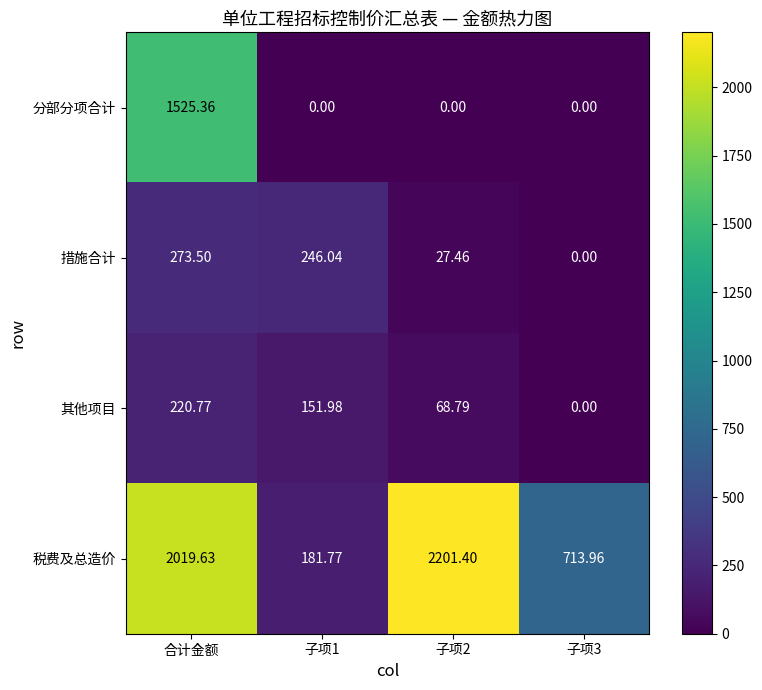

What is the greatest value displayed?

2201.4